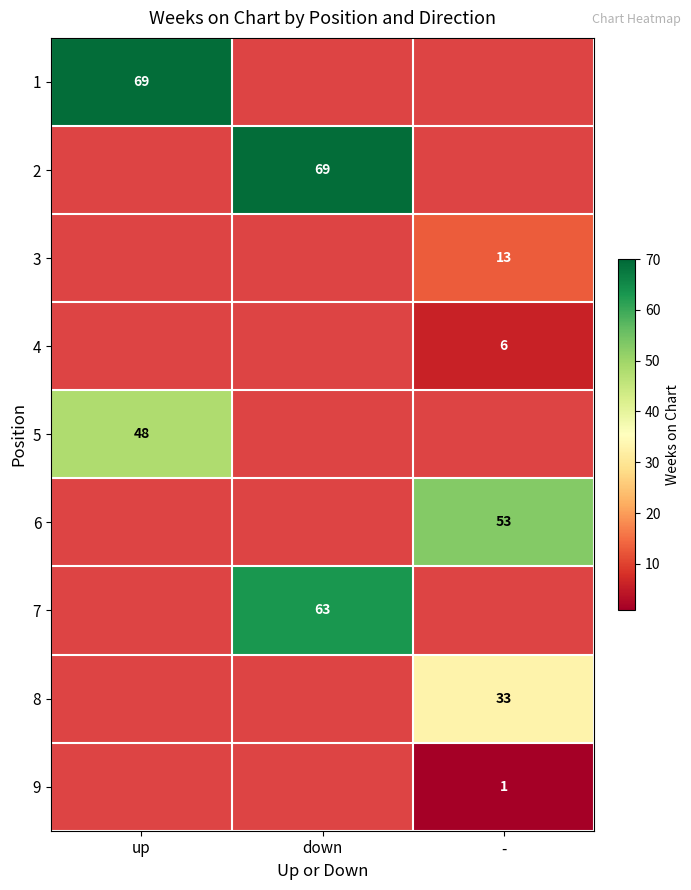

Is it true that 1 equals 37.2 at up?

False